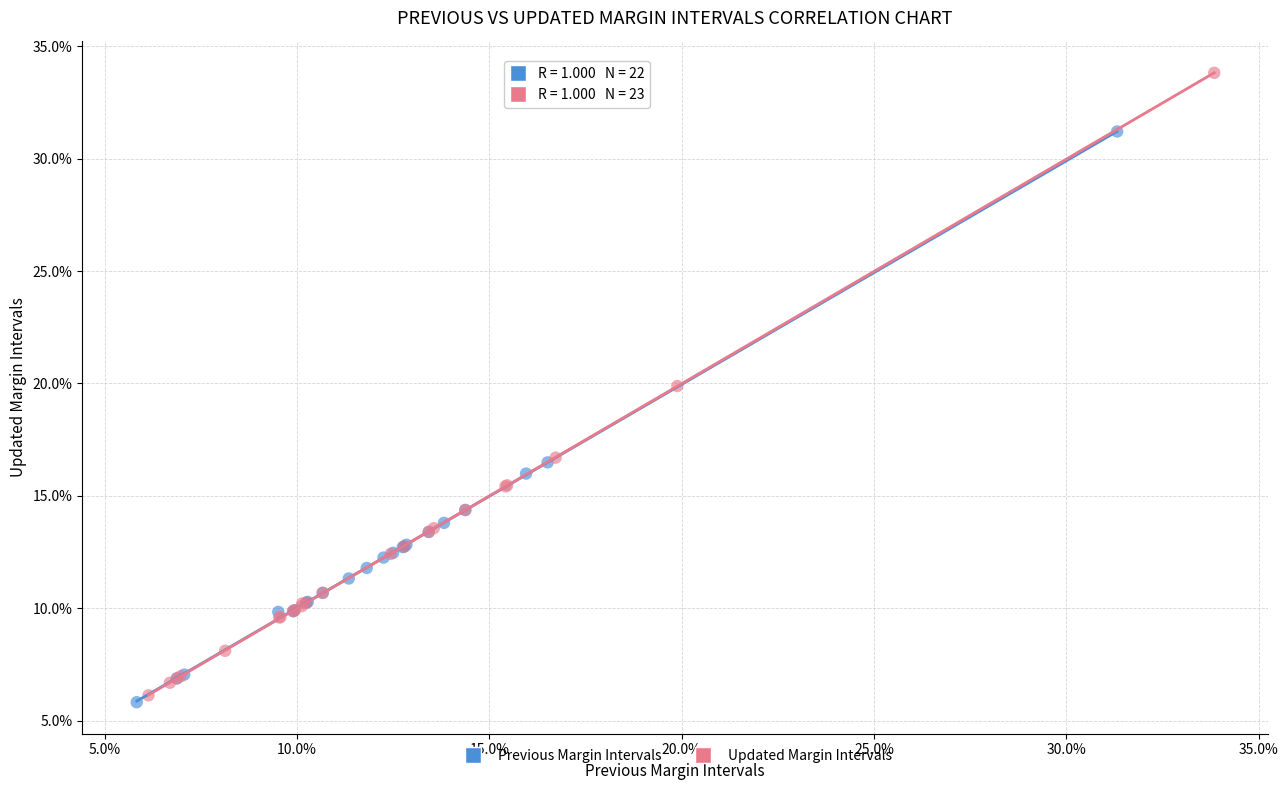

Which series contains the lowest Y value?

Previous Margin Intervals